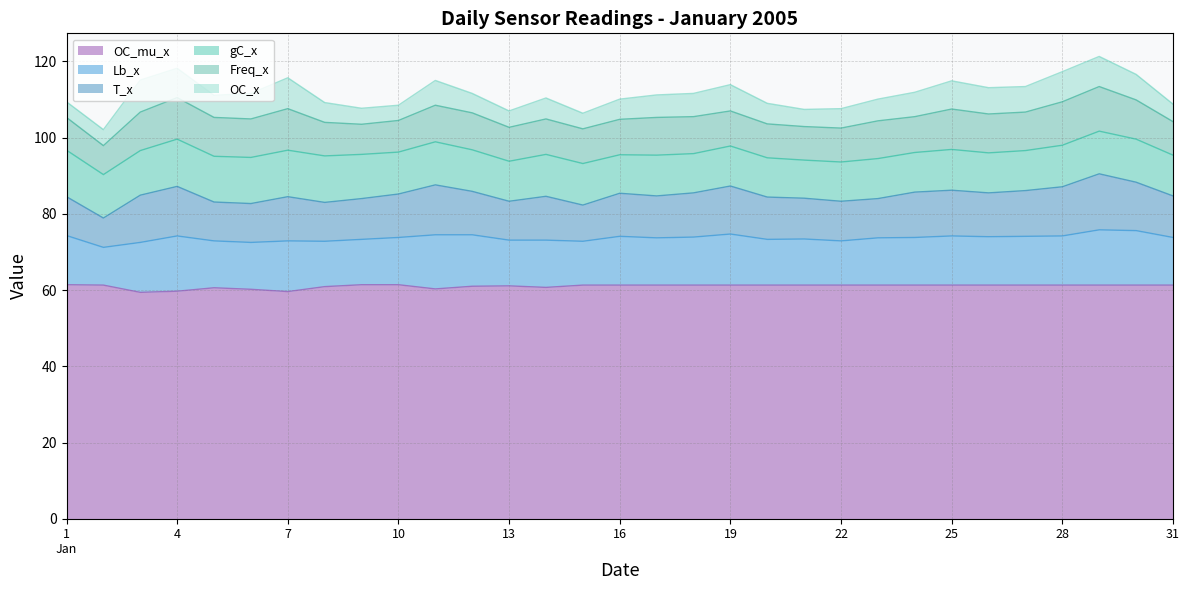

The value of T_x at 2005/1/24 is 11.9. True or false?

True